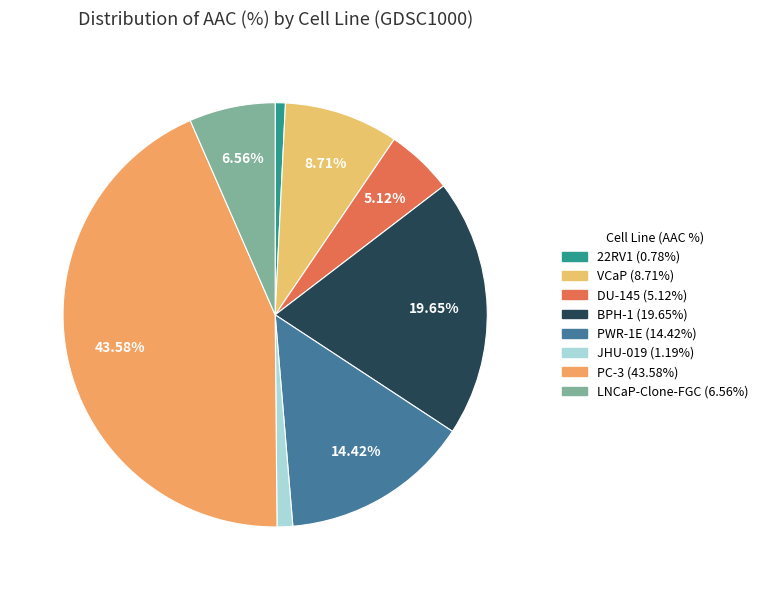

Is there any slice that represents more than half of the pie?

No